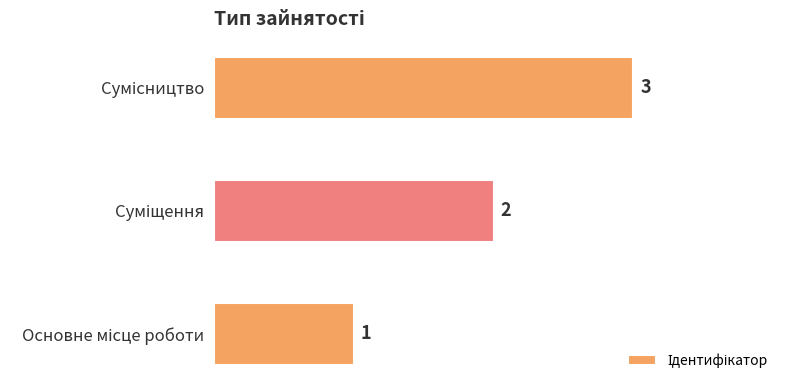

What is the sum of all values?

6